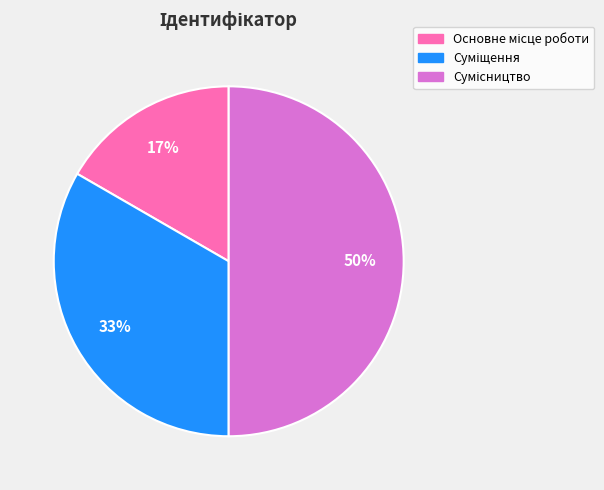

To the nearest percent, what is the average slice percentage?

33%